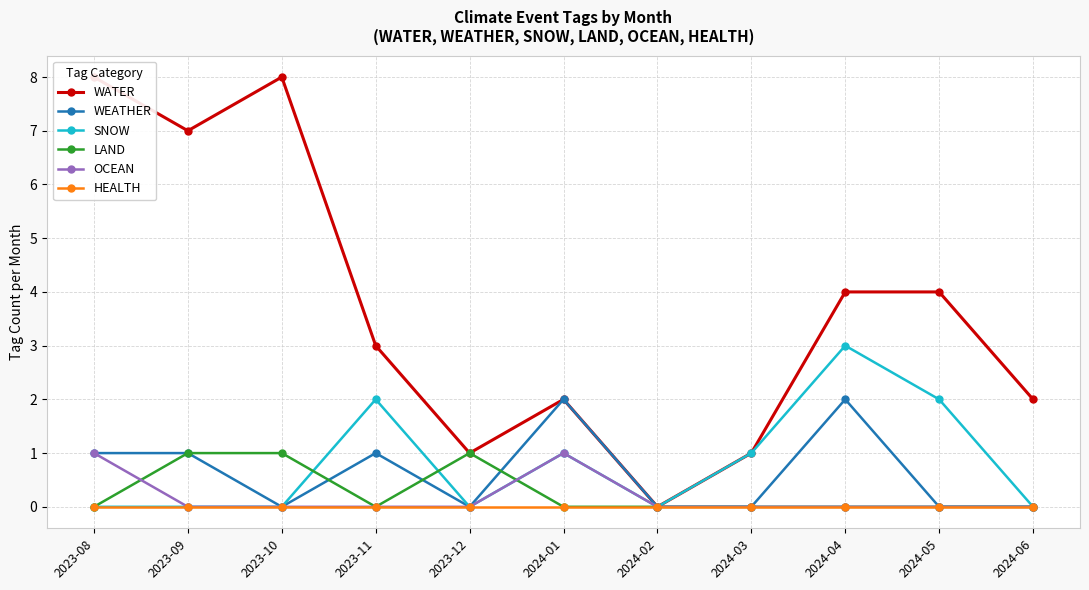

The value of WATER at 2024-02 is 3. True or false?

False